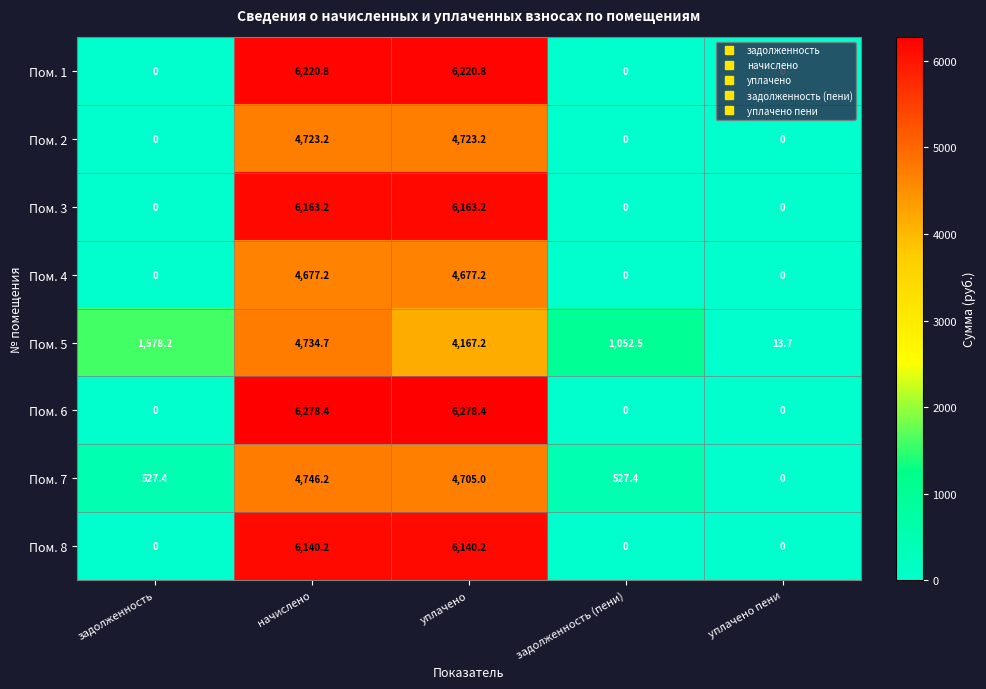

What is the difference between the maximum and minimum values in the Пом. 1 series?

6220.8